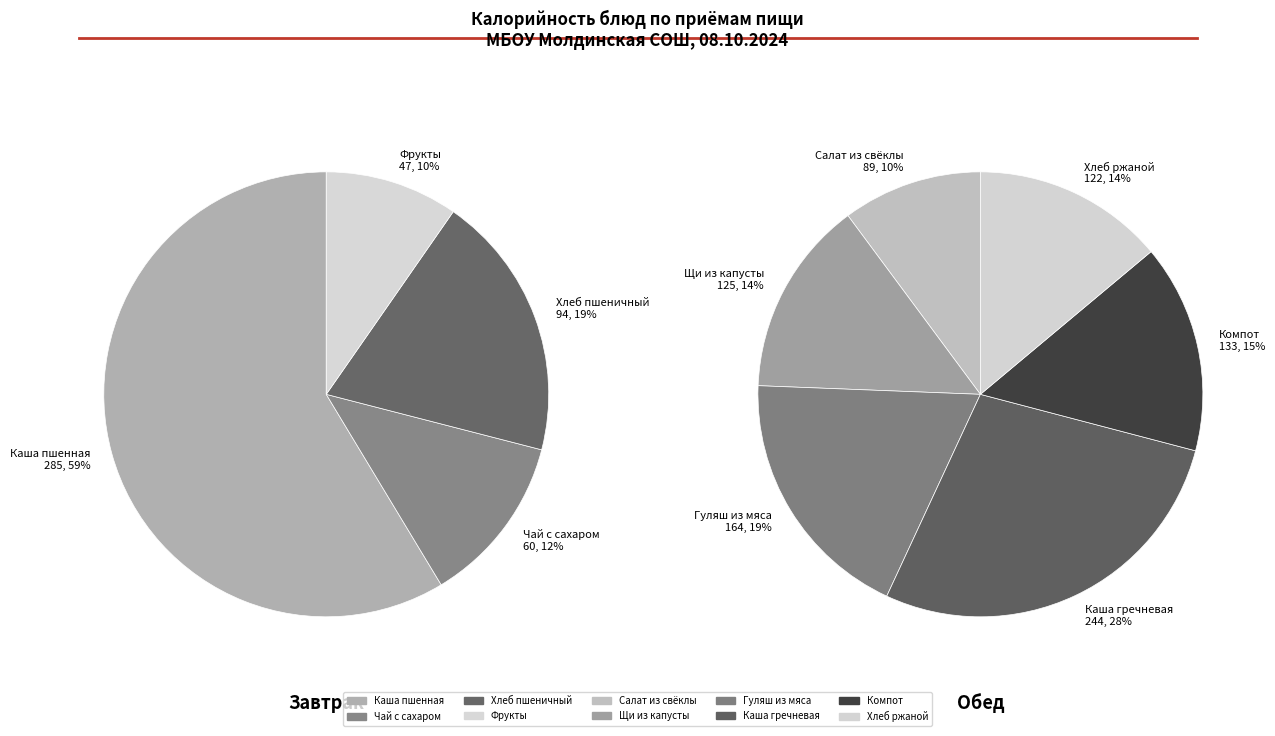

How many slices are in this pie chart?

10